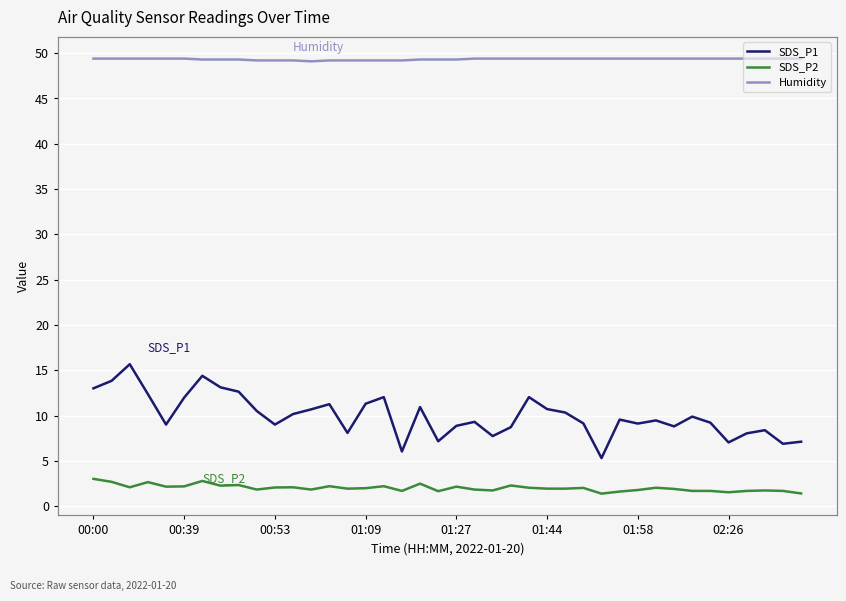

Reading left to right, transcribe all the data shown in this chart.

SDS_P1: 13.0	13.8	15.7	12.4	9.0	12.0	14.4	13.1	12.7	10.5	9.0	10.2	10.7	11.3	8.1	11.3	12.1	6.0	10.9	7.2	8.9	9.3	7.8	8.7	12.1	10.7	10.3	9.2	5.3	9.6	9.1	9.5	8.8	9.9	9.2	7.0	8.1	8.4	6.9	7.1
SDS_P2: 3.0	2.7	2.1	2.7	2.2	2.2	2.8	2.3	2.4	1.9	2.1	2.1	1.9	2.2	1.9	2.0	2.2	1.7	2.5	1.7	2.2	1.9	1.8	2.3	2.0	1.9	1.9	2.0	1.4	1.6	1.8	2.0	1.9	1.7	1.7	1.6	1.7	1.8	1.7	1.4
Humidity: 49.4	49.4	49.4	49.4	49.4	49.4	49.3	49.3	49.3	49.2	49.2	49.2	49.1	49.2	49.2	49.2	49.2	49.2	49.3	49.3	49.3	49.4	49.4	49.4	49.4	49.4	49.4	49.4	49.4	49.4	49.4	49.4	49.4	49.4	49.4	49.4	49.4	49.4	49.4	49.4